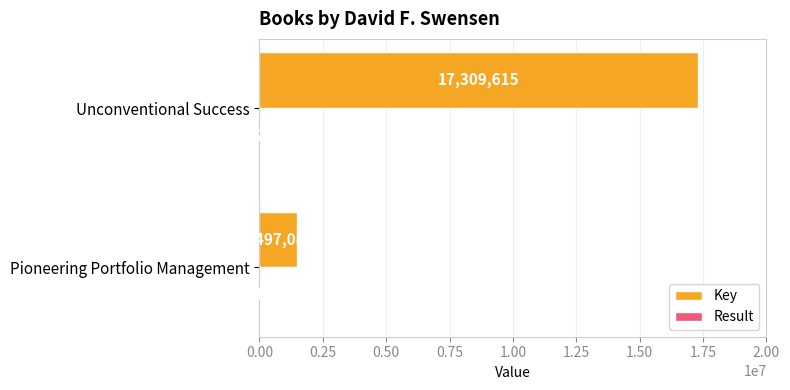

The value of Key at Unconventional Success is 23912533. True or false?

False